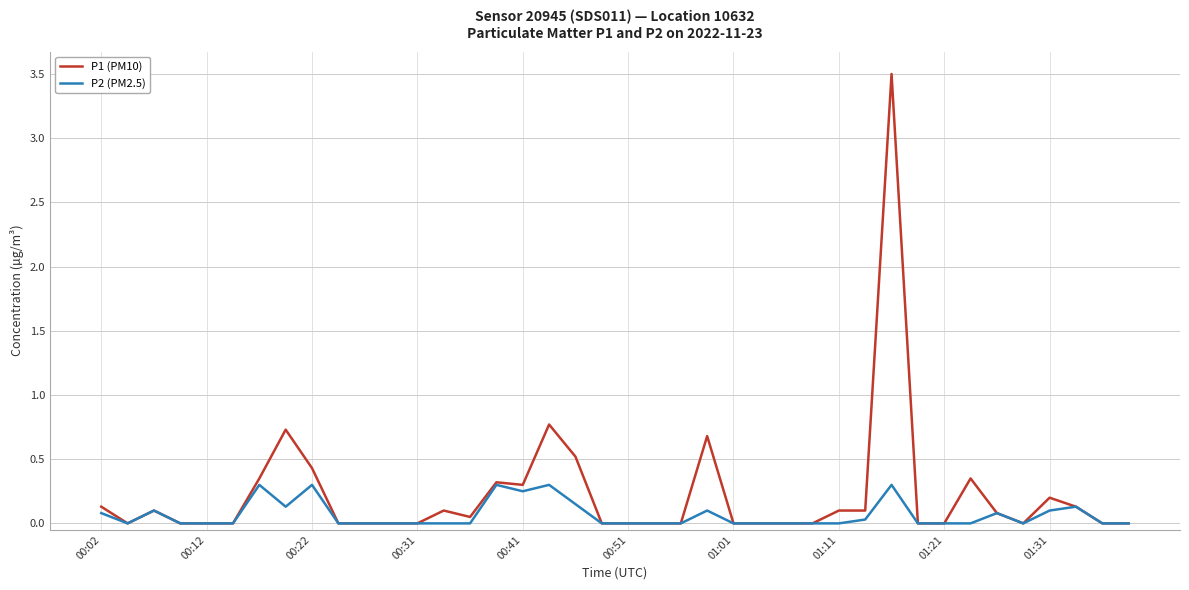

Which series has the largest range (max minus min)?

P1 (PM10)